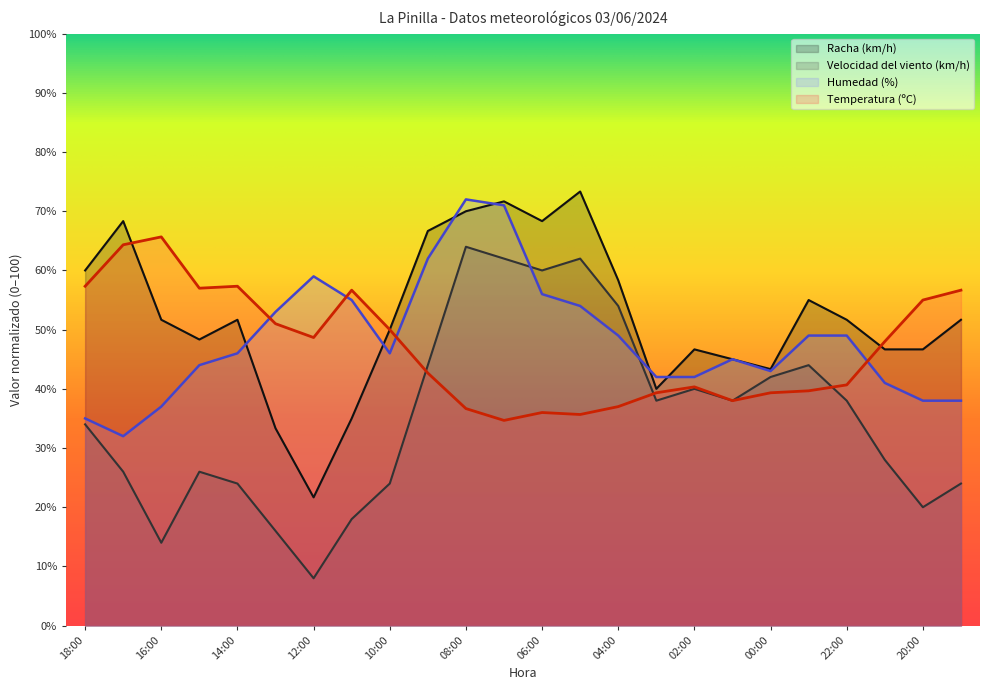

The Velocidad del viento (km/h) series shows 12.7 at 12:00. True or false?

False